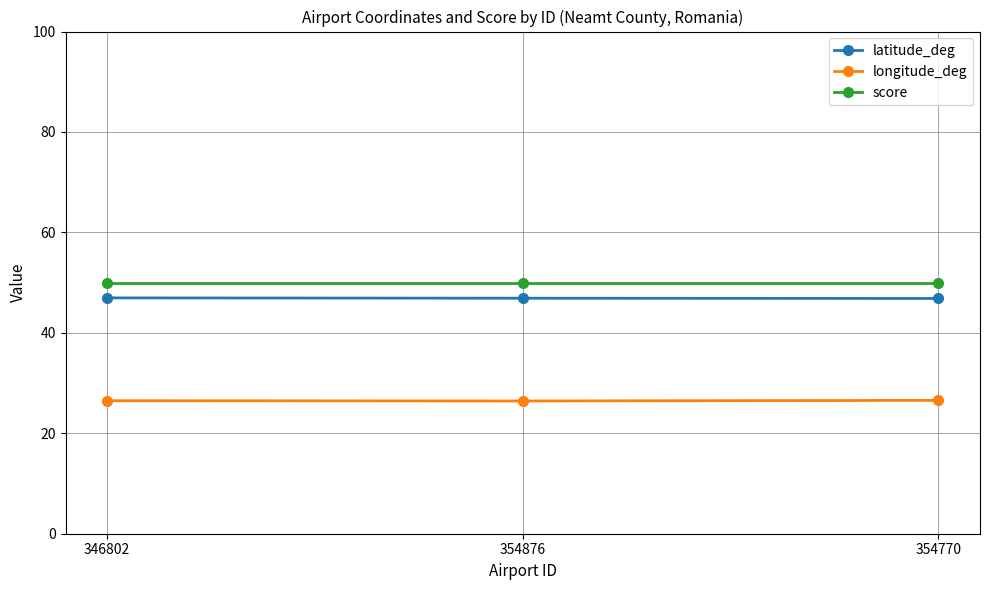

The value of latitude_deg at 346802 is 47.0. True or false?

True